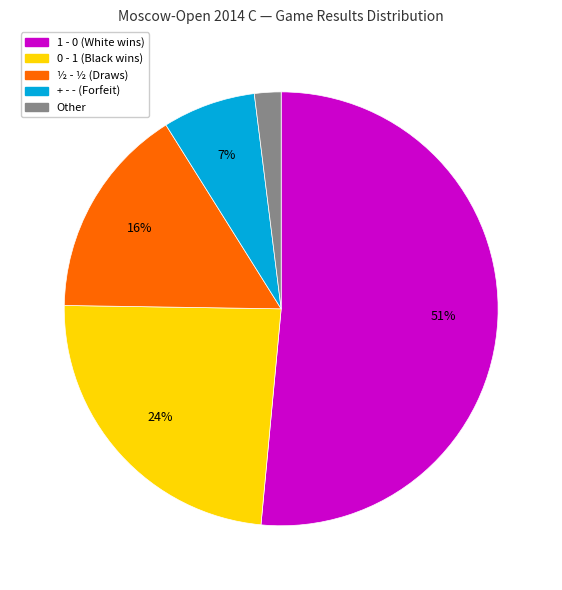

How many segments does this pie chart have?

5